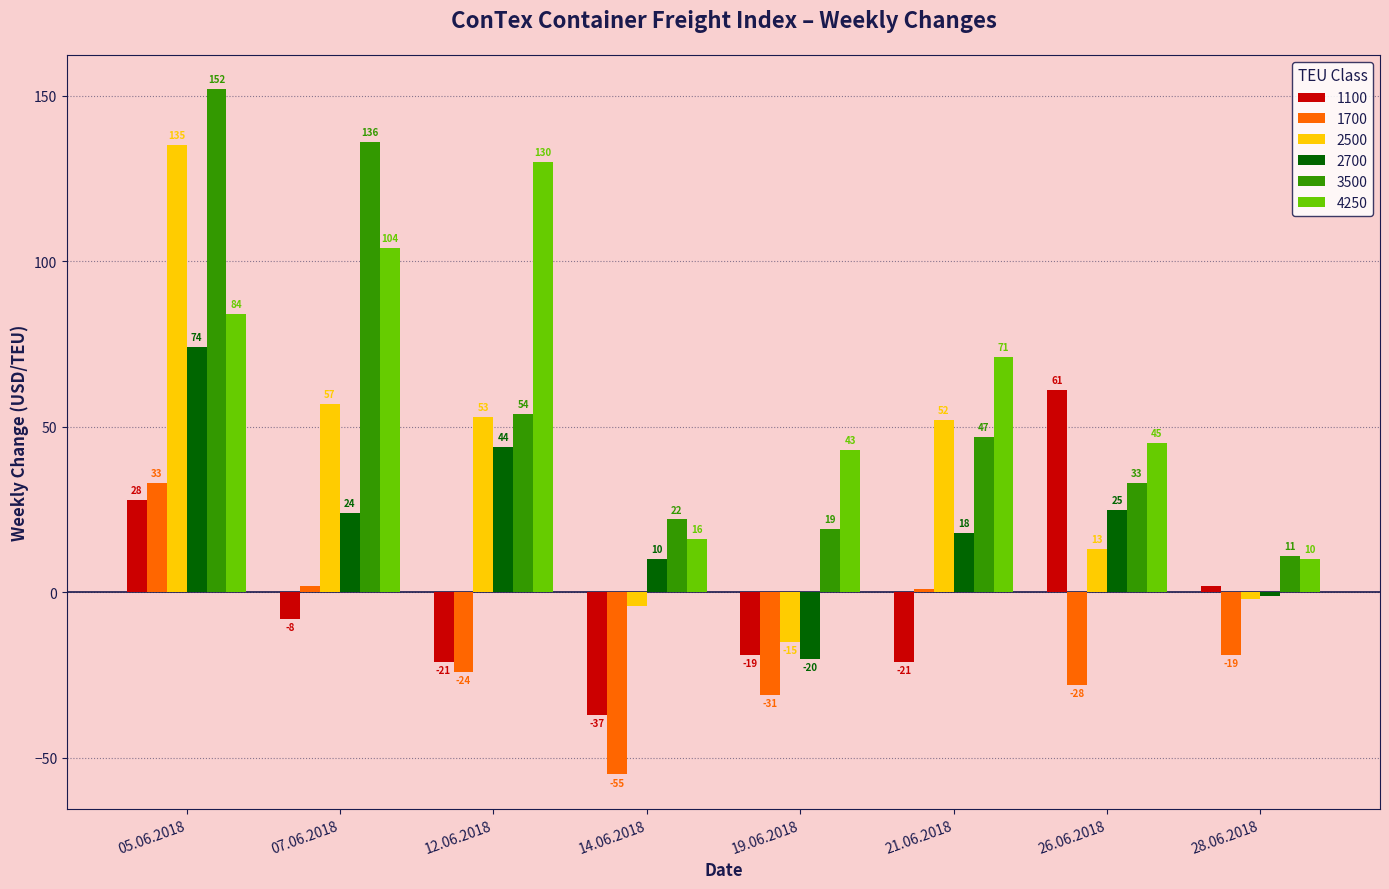

How many groups of bars are there?

8